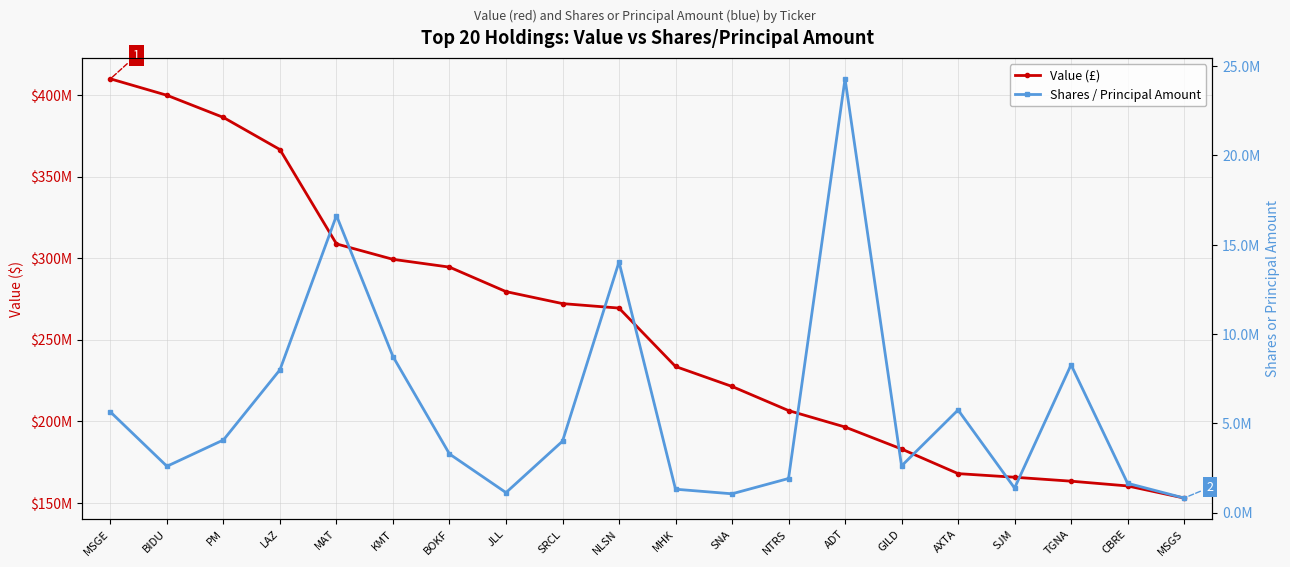

What is the highest value of the Value (£) series?

409891000